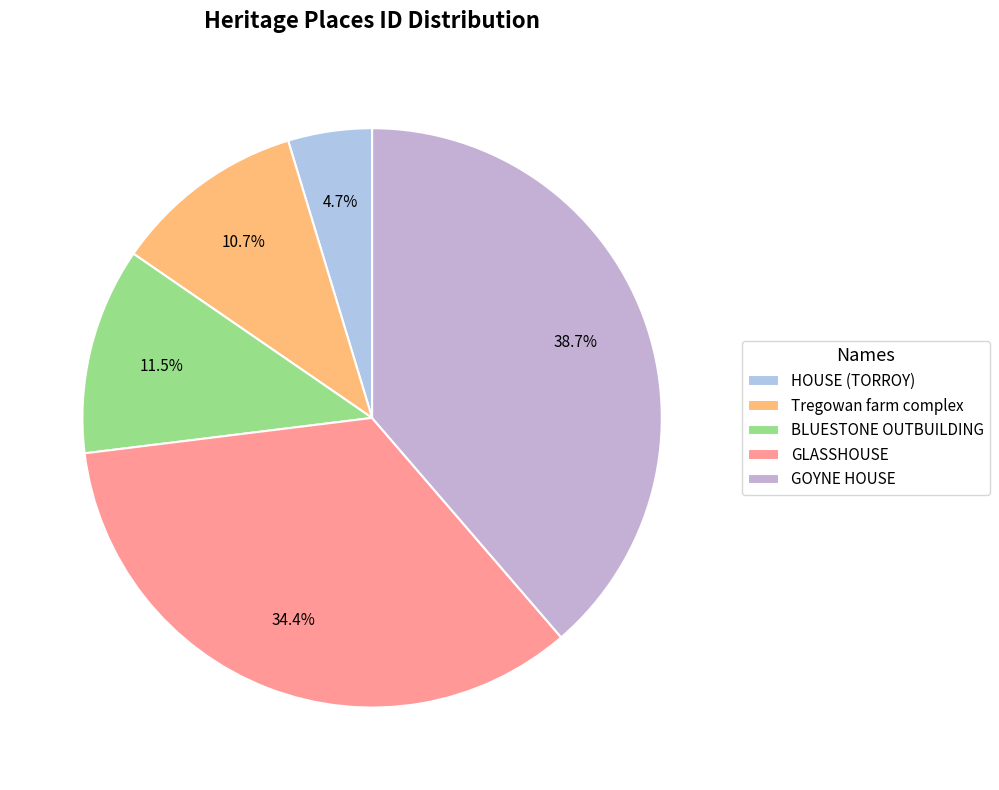

What percentage do BLUESTONE OUTBUILDING and GLASSHOUSE together represent?

45.9%